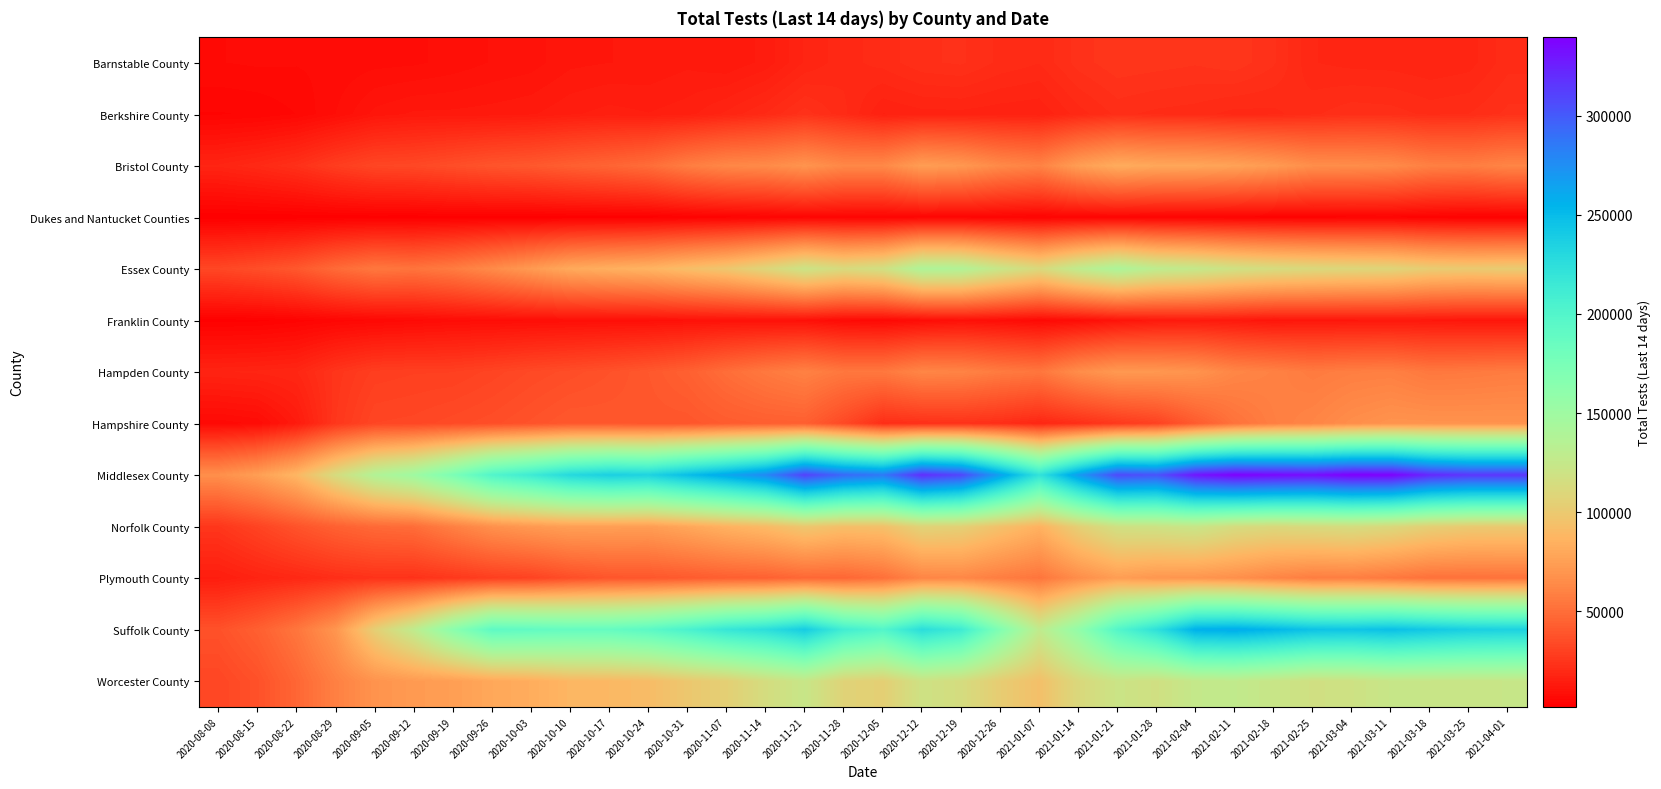

Reading right to left, what are all the values shown in this chart?

Barnstable County: 2021-04-01=21189	2021-03-25=18421	2021-03-18=17875	2021-03-11=18404	2021-03-04=18539	2021-02-25=19086	2021-02-18=23178	2021-02-11=25178	2021-02-04=24494	2021-01-28=24912	2021-01-21=25292	2021-01-14=23619	2021-01-07=20405	2020-12-26=21330	2020-12-19=23234	2020-12-12=22703	2020-12-05=20860	2020-11-28=19825	2020-11-21=17877	2020-11-14=14171	2020-11-07=12562	2020-10-31=13407	2020-10-24=12649	2020-10-17=12406	2020-10-10=12067	2020-10-03=10498	2020-09-26=9892	2020-09-19=8931	2020-09-12=8201	2020-09-05=8020	2020-08-29=7488	2020-08-22=7264	2020-08-15=7394	2020-08-08=7099
Berkshire County: 2021-04-01=23391	2021-03-25=21686	2021-03-18=21263	2021-03-11=22354	2021-03-04=22624	2021-02-25=21388	2021-02-18=19948	2021-02-11=19784	2021-02-04=20910	2021-01-28=21278	2021-01-21=22012	2021-01-14=19647	2021-01-07=16489	2020-12-26=16754	2020-12-19=17202	2020-12-12=17139	2020-12-05=16287	2020-11-28=20731	2020-11-21=23712	2020-11-14=20437	2020-11-07=18062	2020-10-31=15854	2020-10-24=15134	2020-10-17=15646	2020-10-10=14826	2020-10-03=13563	2020-09-26=13076	2020-09-19=12781	2020-09-12=12717	2020-09-05=11567	2020-08-29=8488	2020-08-22=5869	2020-08-15=4698	2020-08-08=4385
Bristol County: 2021-04-01=61371	2021-03-25=57920	2021-03-18=58939	2021-03-11=64222	2021-03-04=65568	2021-02-25=66017	2021-02-18=72274	2021-02-11=76668	2021-02-04=78628	2021-01-28=79291	2021-01-21=81993	2021-01-14=74099	2021-01-07=60099	2020-12-26=63743	2020-12-19=71117	2020-12-12=73986	2020-12-05=63220	2020-11-28=62945	2020-11-21=69103	2020-11-14=64262	2020-11-07=62609	2020-10-31=57695	2020-10-24=49823	2020-10-17=46110	2020-10-10=43364	2020-10-03=40250	2020-09-26=38564	2020-09-19=35775	2020-09-12=33151	2020-09-05=32226	2020-08-29=28376	2020-08-22=23146	2020-08-15=20135	2020-08-08=18001
Dukes and Nantucket Counties: 2021-04-01=2918	2021-03-25=2879	2021-03-18=3365	2021-03-11=3984	2021-03-04=3862	2021-02-25=3416	2021-02-18=3489	2021-02-11=3909	2021-02-04=4117	2021-01-28=4266	2021-01-21=4706	2021-01-14=4511	2021-01-07=3894	2020-12-26=4326	2020-12-19=5008	2020-12-12=4956	2020-12-05=4348	2020-11-28=4737	2020-11-21=4962	2020-11-14=4161	2020-11-07=3780	2020-10-31=3222	2020-10-24=2438	2020-10-17=2477	2020-10-10=2484	2020-10-03=2246	2020-09-26=2467	2020-09-19=2471	2020-09-12=2196	2020-09-05=2284	2020-08-29=2284	2020-08-22=2161	2020-08-15=2085	2020-08-08=1882
Essex County: 2021-04-01=101687	2021-03-25=100500	2021-03-18=102015	2021-03-11=108069	2021-03-04=109508	2021-02-25=111352	2021-02-18=114163	2021-02-11=118606	2021-02-04=125470	2021-01-28=129623	2021-01-21=140576	2021-01-14=128609	2021-01-07=111409	2020-12-26=123081	2020-12-19=137640	2020-12-12=139465	2020-12-05=117419	2020-11-28=112687	2020-11-21=120959	2020-11-14=108751	2020-11-07=98285	2020-10-31=92452	2020-10-24=86353	2020-10-17=83710	2020-10-10=80645	2020-10-03=72194	2020-09-26=64203	2020-09-19=56866	2020-09-12=52997	2020-09-05=54757	2020-08-29=48738	2020-08-22=40018	2020-08-15=35720	2020-08-08=32582
Franklin County: 2021-04-01=11539	2021-03-25=11769	2021-03-18=12285	2021-03-11=12449	2021-03-04=12210	2021-02-25=12167	2021-02-18=11370	2021-02-11=12879	2021-02-04=13620	2021-01-28=12930	2021-01-21=10898	2021-01-14=8061	2021-01-07=6546	2020-12-26=8292	2020-12-19=9348	2020-12-12=7901	2020-12-05=6336	2020-11-28=7113	2020-11-21=9527	2020-11-14=9855	2020-11-07=10030	2020-10-31=9736	2020-10-24=9045	2020-10-17=9012	2020-10-10=8743	2020-10-03=8458	2020-09-26=8086	2020-09-19=7846	2020-09-12=6843	2020-09-05=5970	2020-08-29=5183	2020-08-22=3886	2020-08-15=2837	2020-08-08=2604
Hampden County: 2021-04-01=56920	2021-03-25=55764	2021-03-18=55052	2021-03-11=58704	2021-03-04=58231	2021-02-25=56442	2021-02-18=59616	2021-02-11=61948	2021-02-04=68682	2021-01-28=70883	2021-01-21=71512	2021-01-14=65392	2021-01-07=54198	2020-12-26=56407	2020-12-19=60762	2020-12-12=61801	2020-12-05=55006	2020-11-28=54782	2020-11-21=59517	2020-11-14=55367	2020-11-07=50142	2020-10-31=43910	2020-10-24=40126	2020-10-17=37404	2020-10-10=35457	2020-10-03=33688	2020-09-26=31440	2020-09-19=29525	2020-09-12=29416	2020-09-05=28690	2020-08-29=24821	2020-08-22=18926	2020-08-15=18046	2020-08-08=17564
Hampshire County: 2021-04-01=68144	2021-03-25=68178	2021-03-18=68478	2021-03-11=68766	2021-03-04=66012	2021-02-25=61504	2021-02-18=58332	2021-02-11=52311	2021-02-04=41580	2021-01-28=30272	2021-01-21=26355	2021-01-14=22144	2021-01-07=18800	2020-12-26=22017	2020-12-19=23553	2020-12-12=22816	2020-12-05=21768	2020-11-28=33399	2020-11-21=43457	2020-11-14=43066	2020-11-07=41751	2020-10-31=39145	2020-10-24=39163	2020-10-17=39845	2020-10-10=40167	2020-10-03=37796	2020-09-26=35665	2020-09-19=34266	2020-09-12=32742	2020-09-05=32240	2020-08-29=25576	2020-08-22=13639	2020-08-15=7475	2020-08-08=6342
Middlesex County: 2021-04-01=315866	2021-03-25=315830	2021-03-18=321817	2021-03-11=338499	2021-03-04=339403	2021-02-25=333040	2021-02-18=335629	2021-02-11=338436	2021-02-04=329591	2021-01-28=303246	2021-01-21=307372	2021-01-14=268001	2021-01-07=220971	2020-12-26=265320	2020-12-19=308897	2020-12-12=319519	2020-12-05=285404	2020-11-28=293242	2020-11-21=310931	2020-11-14=277879	2020-11-07=261904	2020-10-31=248761	2020-10-24=234060	2020-10-17=236656	2020-10-10=229676	2020-10-03=213374	2020-09-26=200269	2020-09-19=172693	2020-09-12=149505	2020-09-05=137114	2020-08-29=113799	2020-08-22=88075	2020-08-15=74520	2020-08-08=66536
Norfolk County: 2021-04-01=99930	2021-03-25=100451	2021-03-18=104023	2021-03-11=110913	2021-03-04=114597	2021-02-25=112939	2021-02-18=111087	2021-02-11=114313	2021-02-04=122947	2021-01-28=119743	2021-01-21=118128	2021-01-14=104174	2021-01-07=85176	2020-12-26=94569	2020-12-19=104945	2020-12-12=107062	2020-12-05=94053	2020-11-28=92960	2020-11-21=98489	2020-11-14=90221	2020-11-07=85201	2020-10-31=79036	2020-10-24=73854	2020-10-17=74714	2020-10-10=74974	2020-10-03=71673	2020-09-26=67257	2020-09-19=58804	2020-09-12=49919	2020-09-05=48366	2020-08-29=44167	2020-08-22=37915	2020-08-15=31024	2020-08-08=25332
Plymouth County: 2021-04-01=52293	2021-03-25=51641	2021-03-18=51802	2021-03-11=55197	2021-03-04=58156	2021-02-25=57629	2021-02-18=61456	2021-02-11=66834	2021-02-04=69533	2021-01-28=70312	2021-01-21=74111	2021-01-14=65636	2021-01-07=53655	2020-12-26=57736	2020-12-19=62592	2020-12-12=61518	2020-12-05=51264	2020-11-28=46936	2020-11-21=47420	2020-11-14=44353	2020-11-07=43406	2020-10-31=41317	2020-10-24=39508	2020-10-17=38964	2020-10-10=35678	2020-10-03=30739	2020-09-26=29008	2020-09-19=26039	2020-09-12=23564	2020-09-05=23677	2020-08-29=22051	2020-08-22=19517	2020-08-15=17569	2020-08-08=14786
Suffolk County: 2021-04-01=235480	2021-03-25=237227	2021-03-18=242164	2021-03-11=247527	2021-03-04=244115	2021-02-25=245669	2021-02-18=253235	2021-02-11=259344	2021-02-04=256994	2021-01-28=223506	2021-01-21=198803	2021-01-14=157902	2021-01-07=127828	2020-12-26=168980	2020-12-19=213091	2020-12-12=226193	2020-12-05=199526	2020-11-28=210943	2020-11-21=239594	2020-11-14=225215	2020-11-07=218012	2020-10-31=205031	2020-10-24=193562	2020-10-17=187631	2020-10-10=187077	2020-10-03=189771	2020-09-26=191645	2020-09-19=162953	2020-09-12=128758	2020-09-05=103772	2020-08-29=69832	2020-08-22=53913	2020-08-15=43527	2020-08-08=37092
Worcester County: 2021-04-01=123226	2021-03-25=122911	2021-03-18=123110	2021-03-11=123386	2021-03-04=118950	2021-02-25=117417	2021-02-18=122727	2021-02-11=127365	2021-02-04=125499	2021-01-28=117374	2021-01-21=121261	2021-01-14=110953	2021-01-07=93643	2020-12-26=102168	2020-12-19=114550	2020-12-12=119098	2020-12-05=104005	2020-11-28=107004	2020-11-21=123256	2020-11-14=114700	2020-11-07=104373	2020-10-31=98811	2020-10-24=91303	2020-10-17=88896	2020-10-10=88013	2020-10-03=82473	2020-09-26=79611	2020-09-19=74617	2020-09-12=72491	2020-09-05=68766	2020-08-29=59217	2020-08-22=46879	2020-08-15=37027	2020-08-08=32281